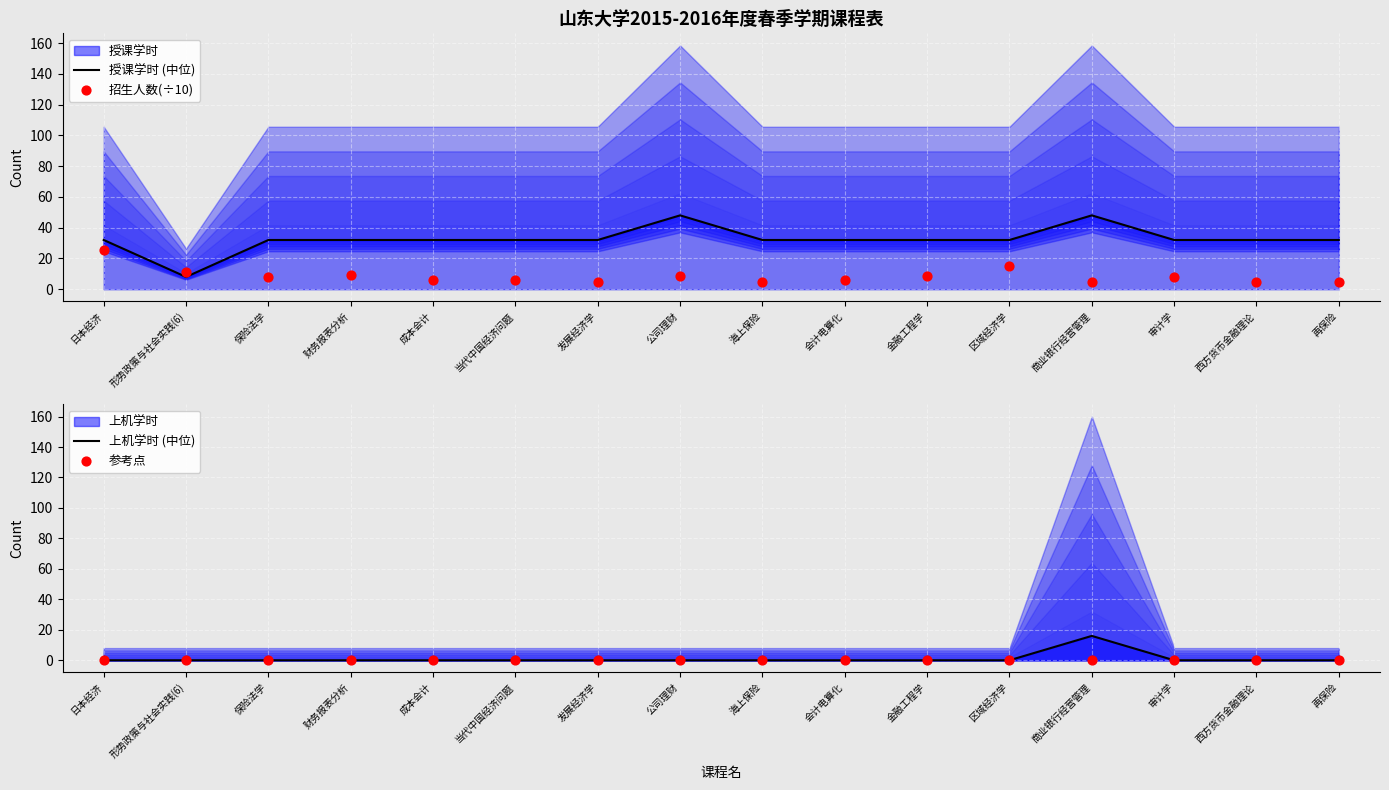

Which series reaches the maximum Y coordinate?

授课学时 (中位)